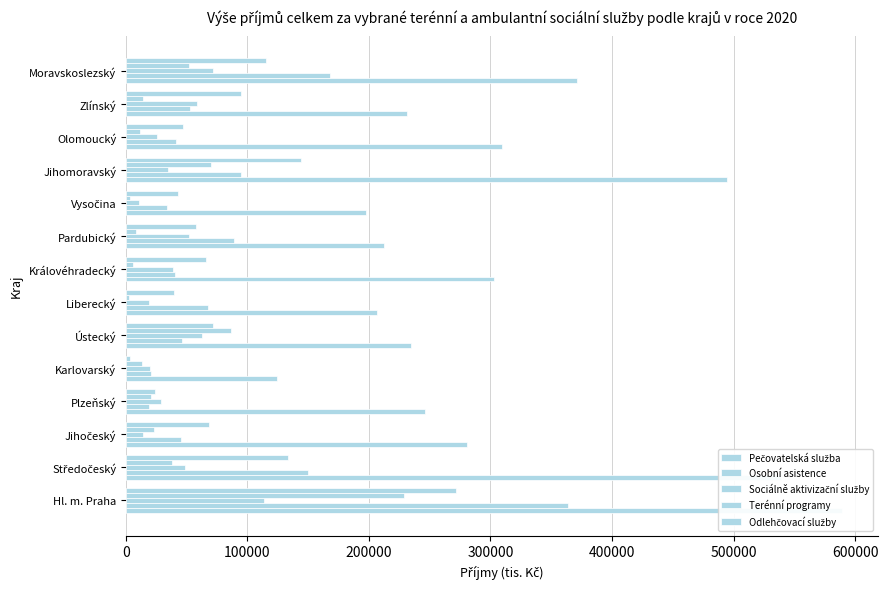

What are all the series names shown in the legend?

Pečovatelská služba, Osobní asistence, Sociálně aktivizační služby, Terénní programy, Odlehčovací služby